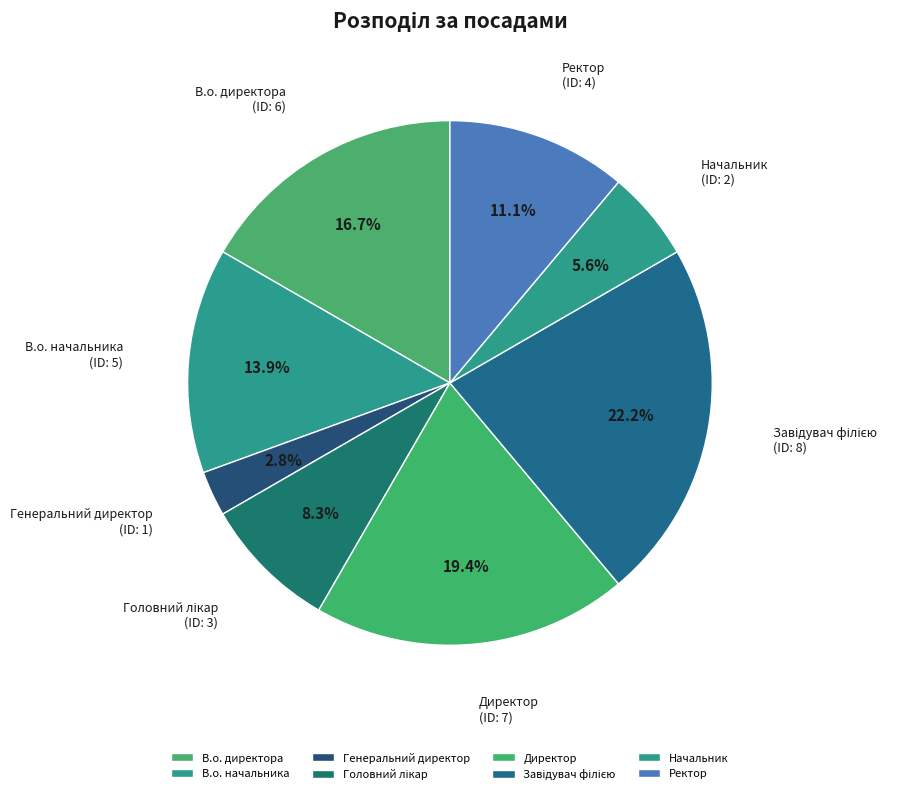

To the nearest percent, what portion does Ректор represent?

11%